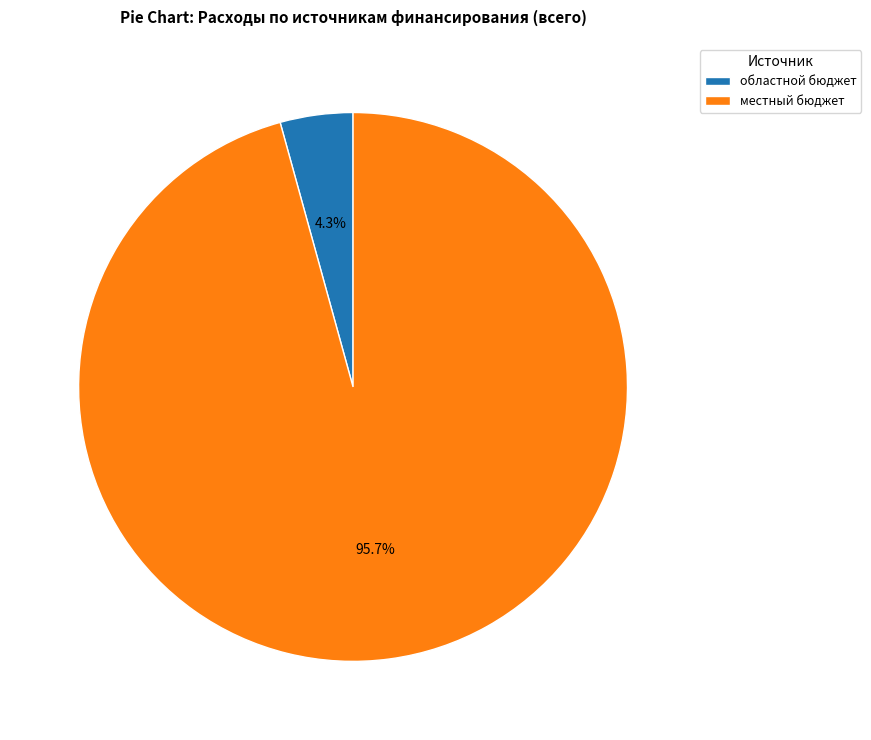

Is there any slice that represents more than half of the pie?

Yes